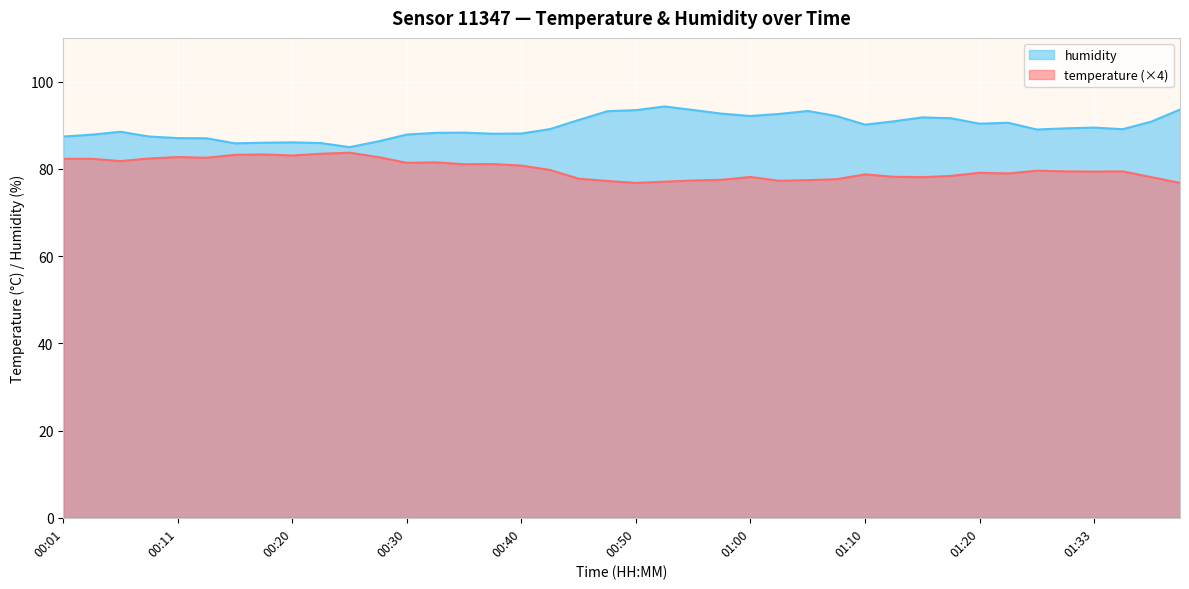

True or false: humidity has a value of 87.4 at 00:08.

True